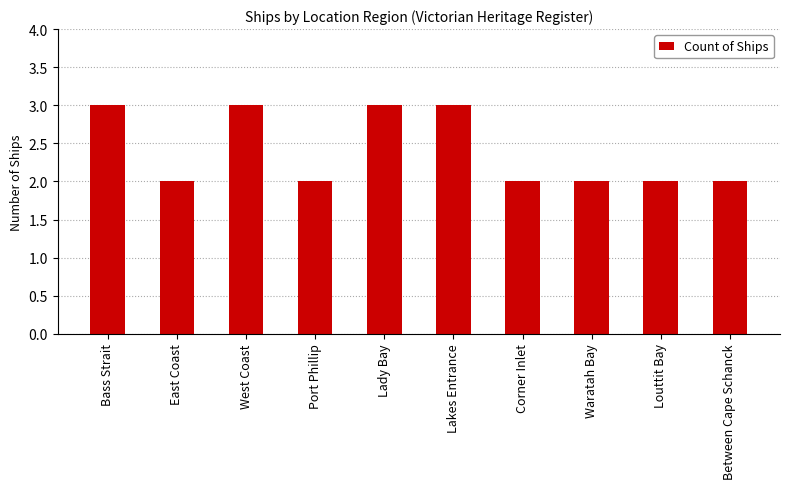

What is the maximum value shown in the chart?

3